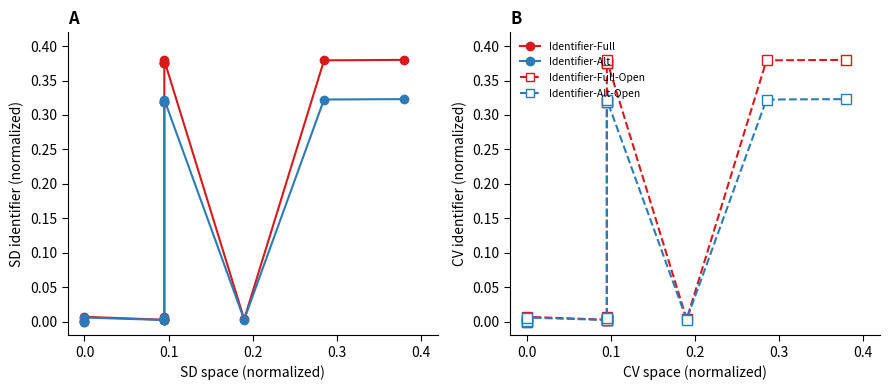

Does the chart have visible grid lines?

No